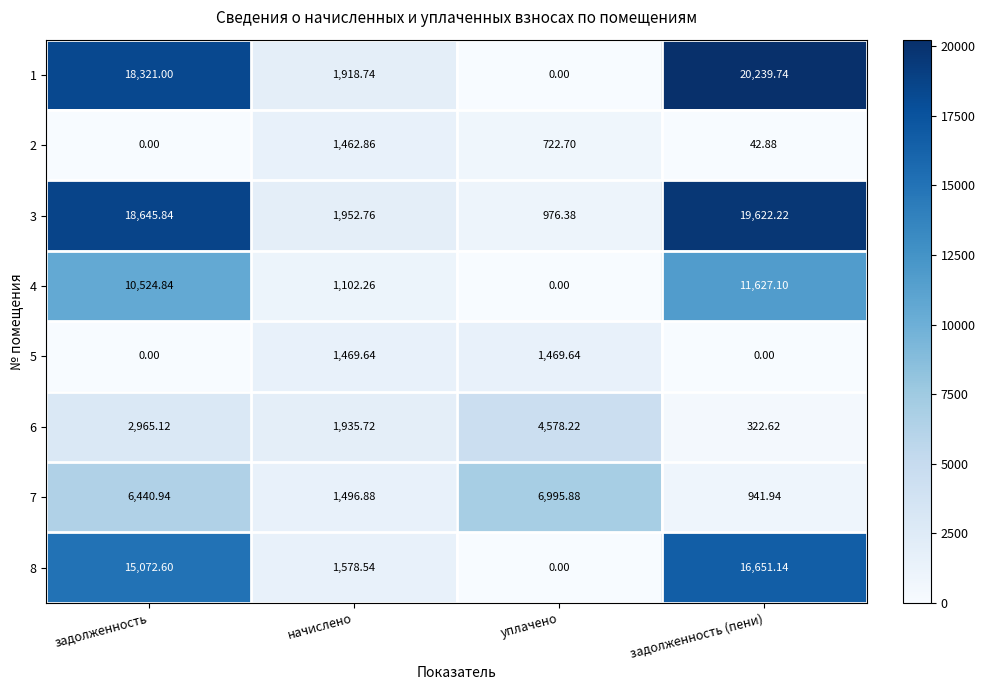

Which series has the largest total across all categories?

3